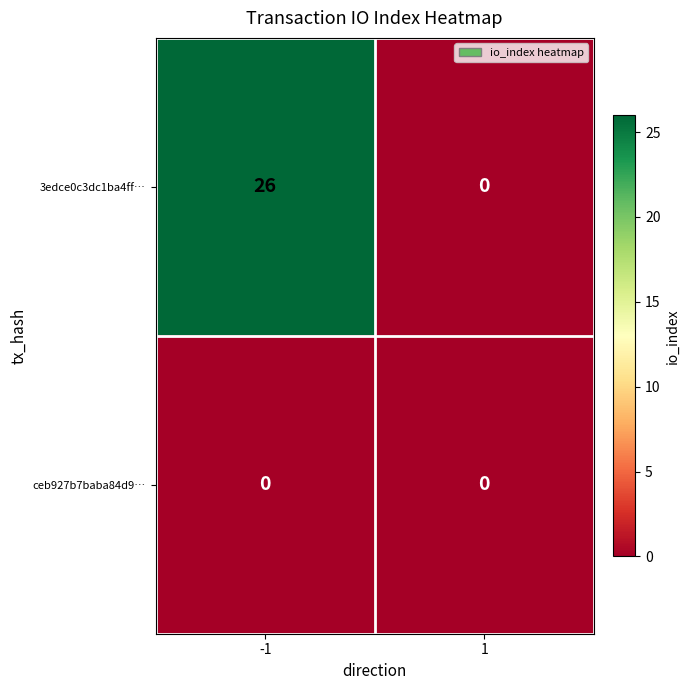

Is it true that 3edce0c3dc1ba4ff… equals 13 at -1?

False